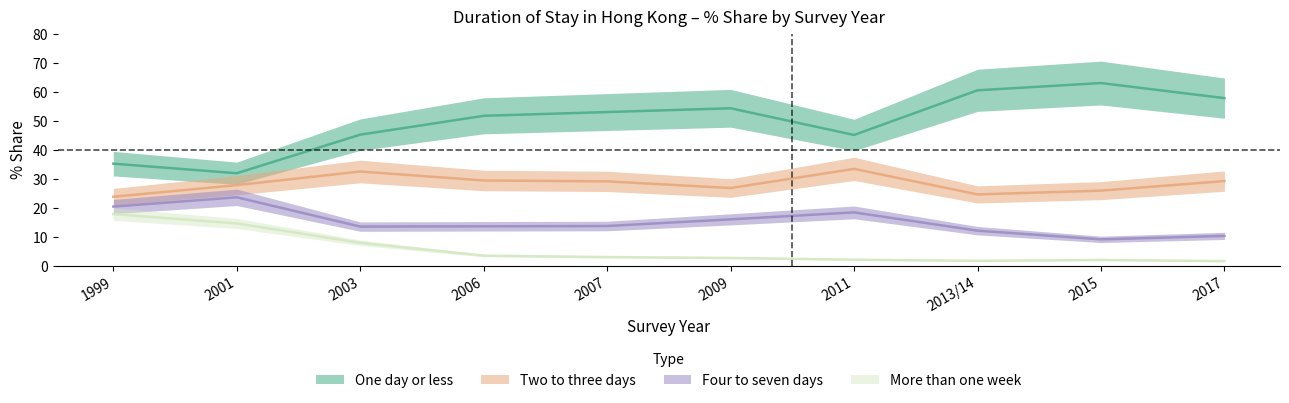

What are all the series names shown in the legend?

One day or less, Two to three days, Four to seven days, More than one week